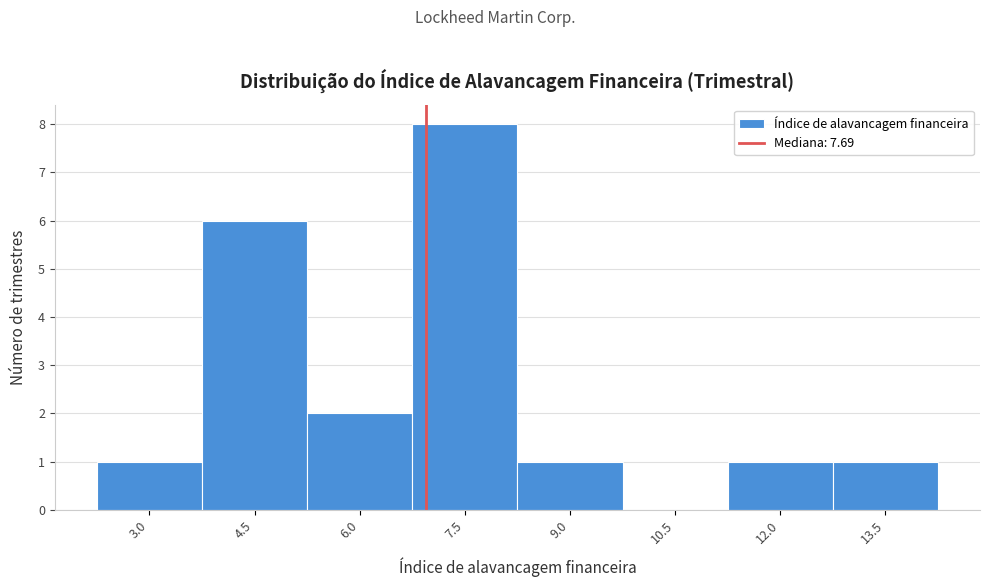

Reading left to right, extract all data points from this chart.

3.0=1	4.5=6	6.0=2	7.5=8	9.0=1	10.5=0	12.0=1	13.5=1